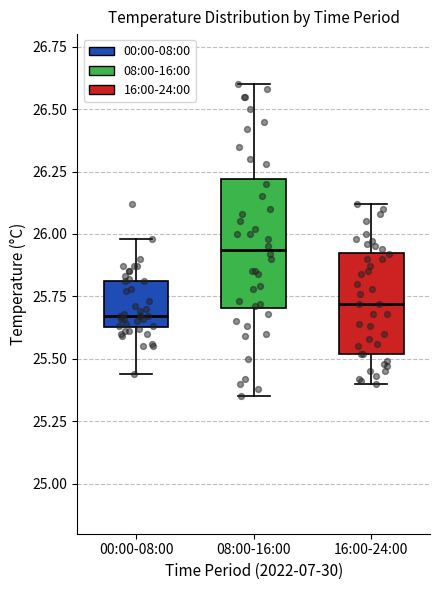

Where does the upper whisker of the box for 00:00-08:00 end on the y-axis? The values are not printed on the chart, so give them approximately, as read against the axis.

26.00